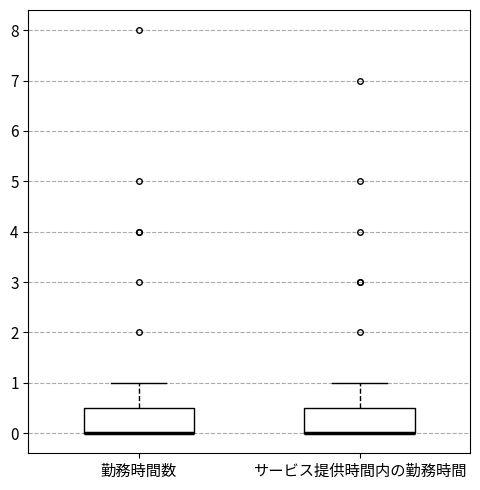

Where is the lower edge of the box for 勤務時間数 on the y-axis? The values are not printed on the chart, so give them approximately, as read against the axis.

0.0